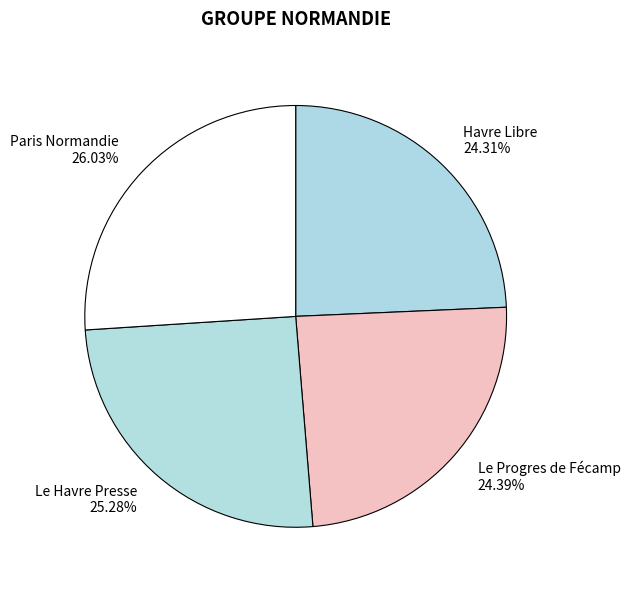

Is Paris Normandie the majority of the pie?

No